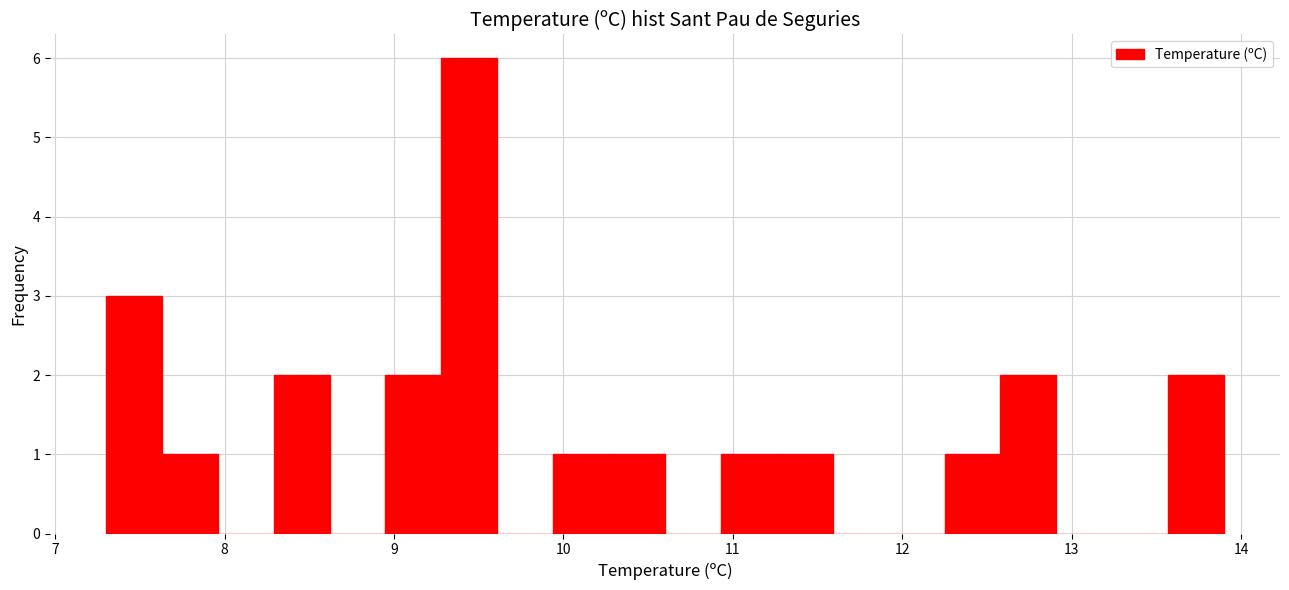

Read against the x-axis, roughly where is the centre of the tallest bar?

9.4